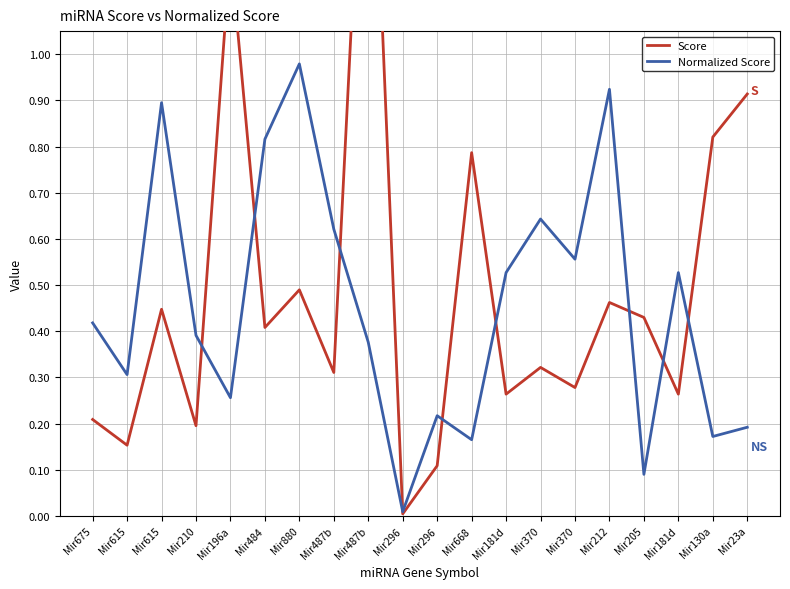

True or false: Normalized Score has a value of 0.2 at Mir205.

False